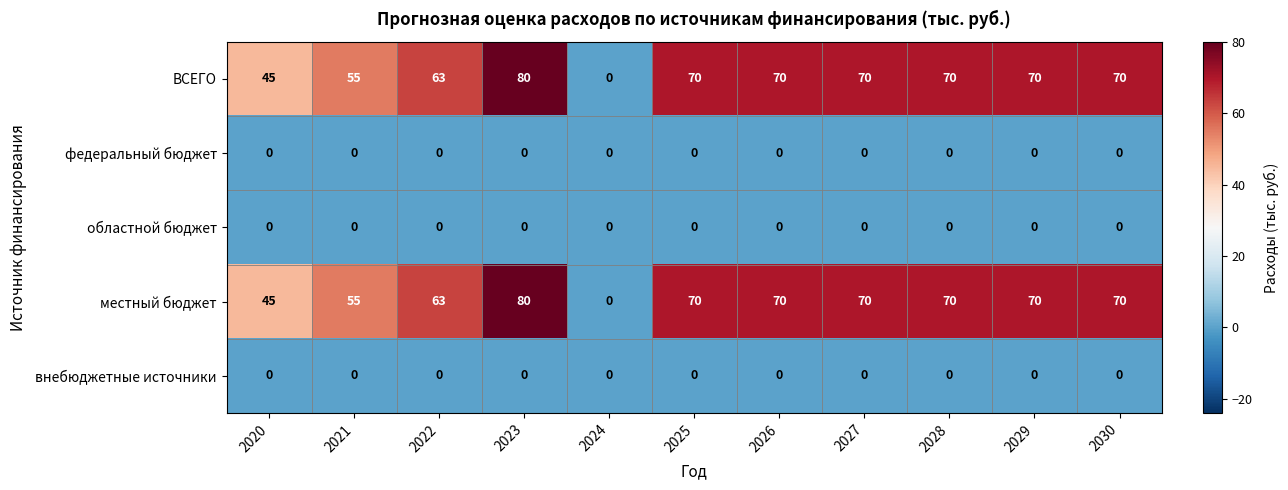

What is the difference between the highest and lowest values at 2020?

45